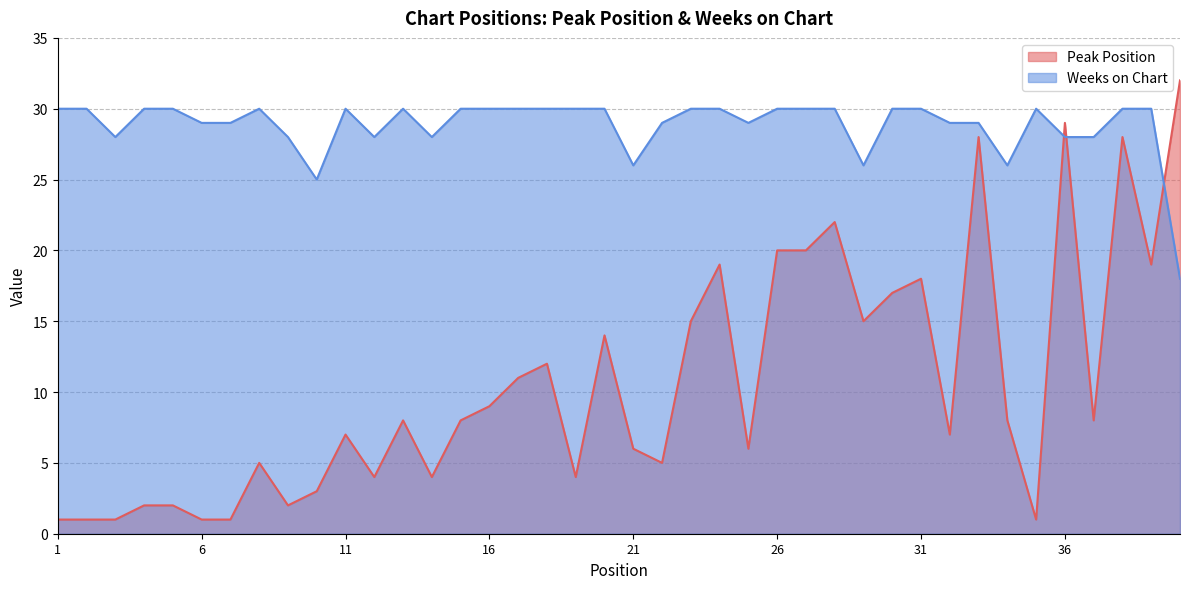

Which category has the lowest value across all series?

1